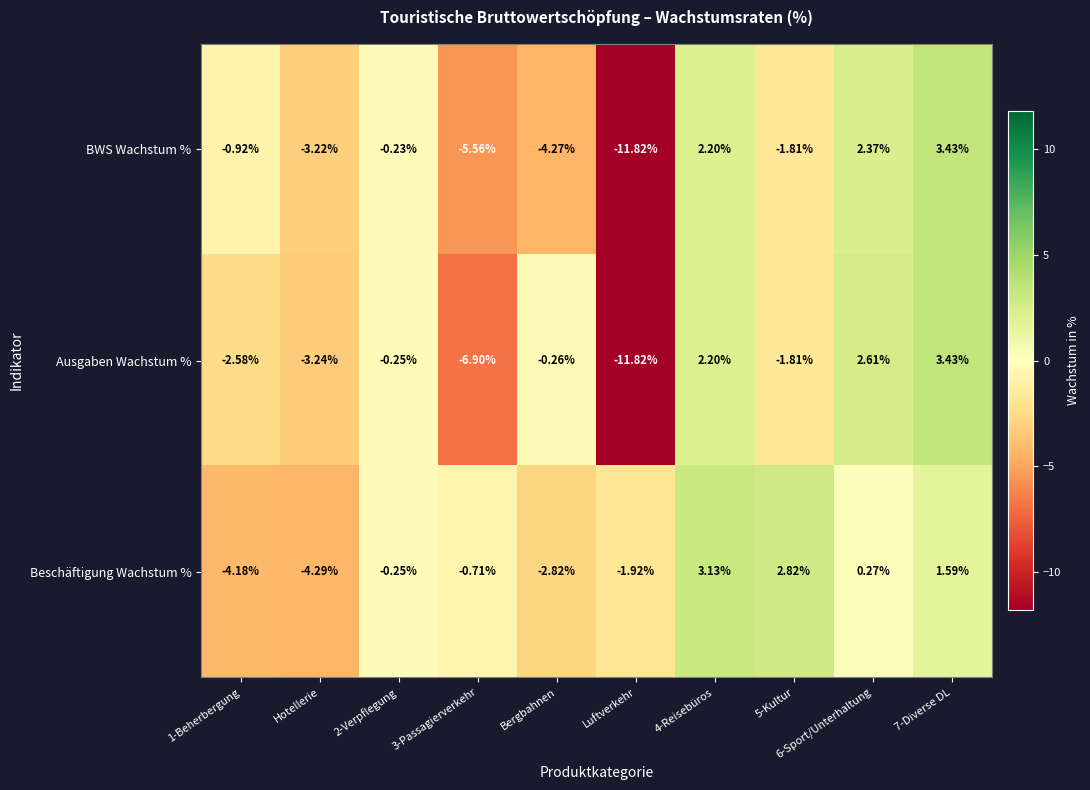

Which series changed the most between Bergbahnen and 6-Sport/Unterhaltung?

BWS Wachstum %